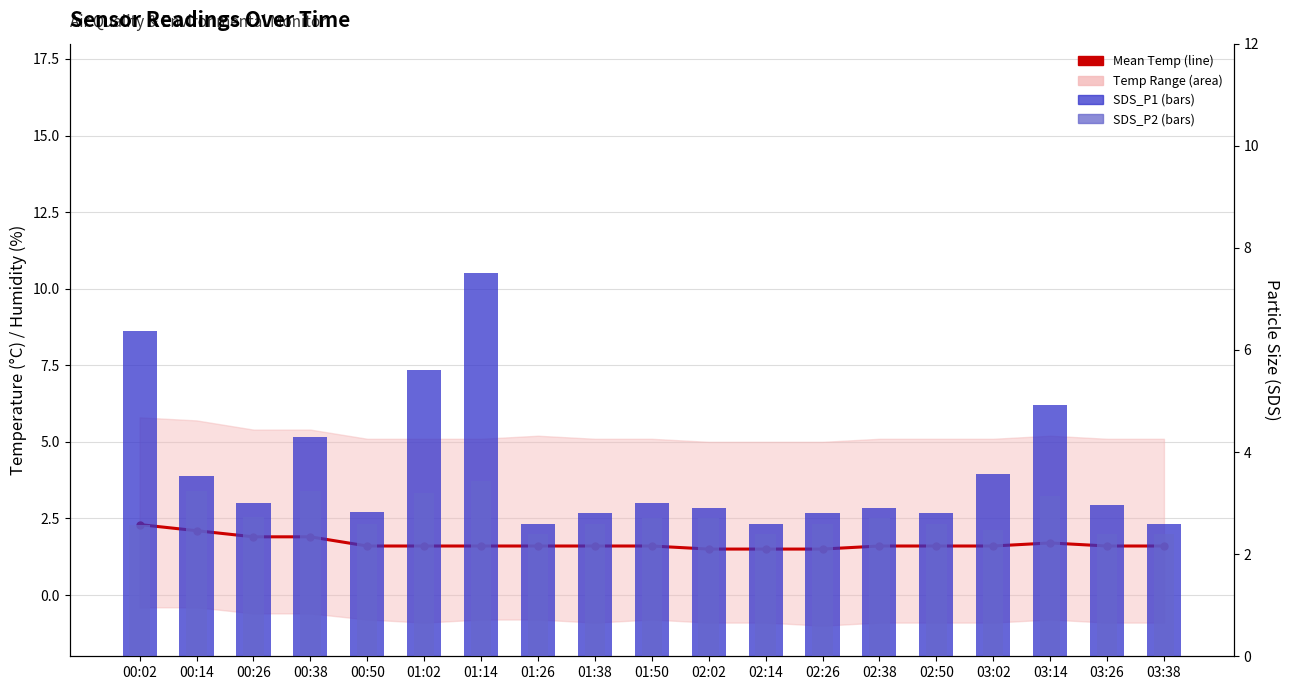

What is the total value across all series at 01:26?

6.6